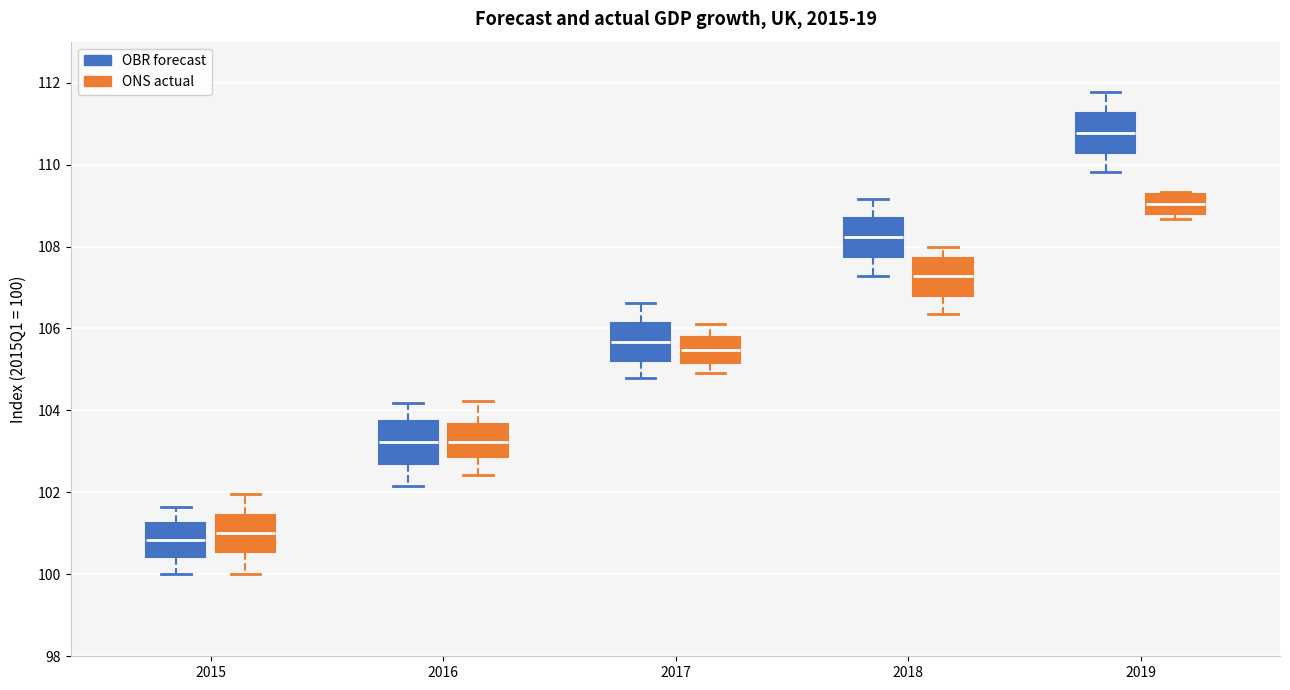

Which box has the highest median line?

2019 (OBR forecast)